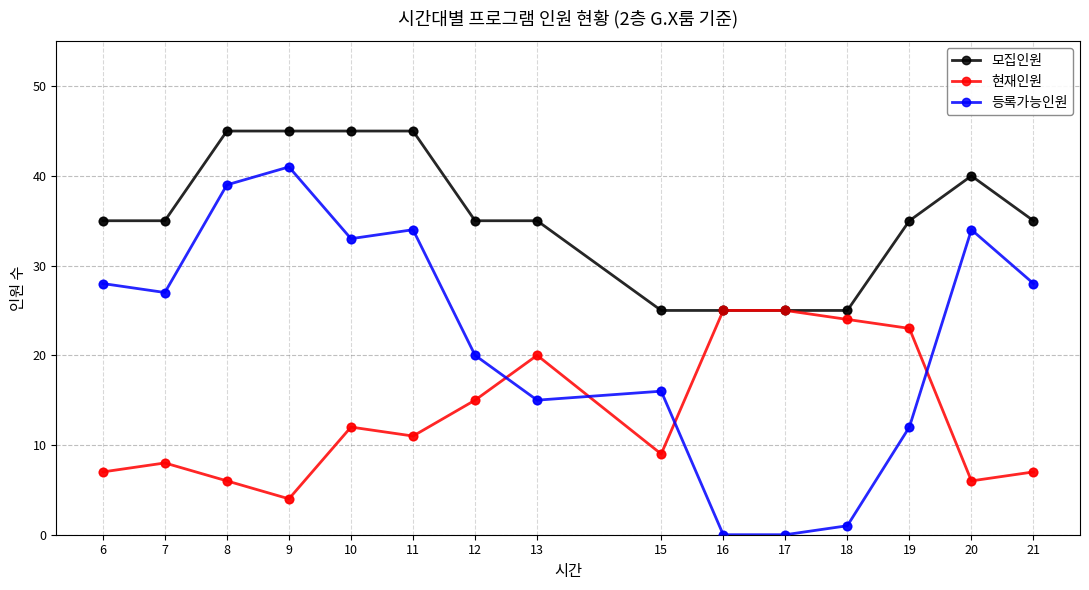

What is the total value across all series at 18?

50